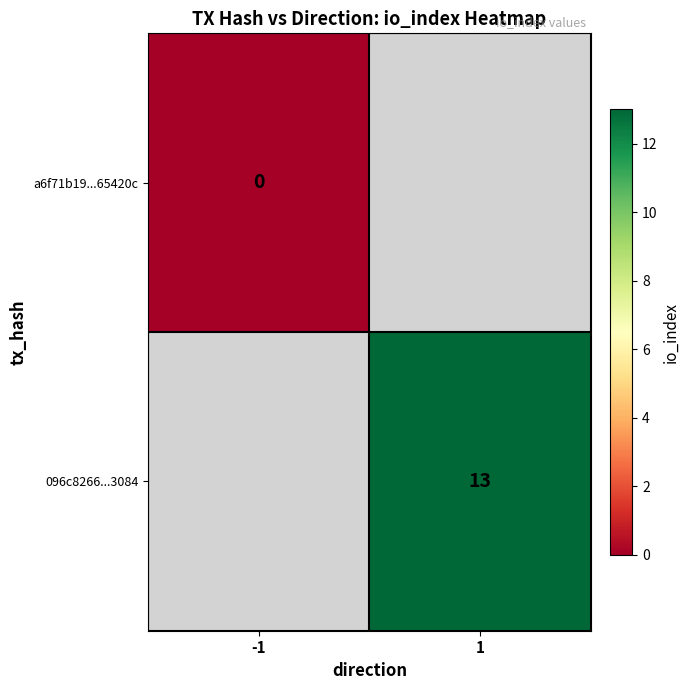

The 096c8266...3084 series shows 13 at 1. True or false?

True